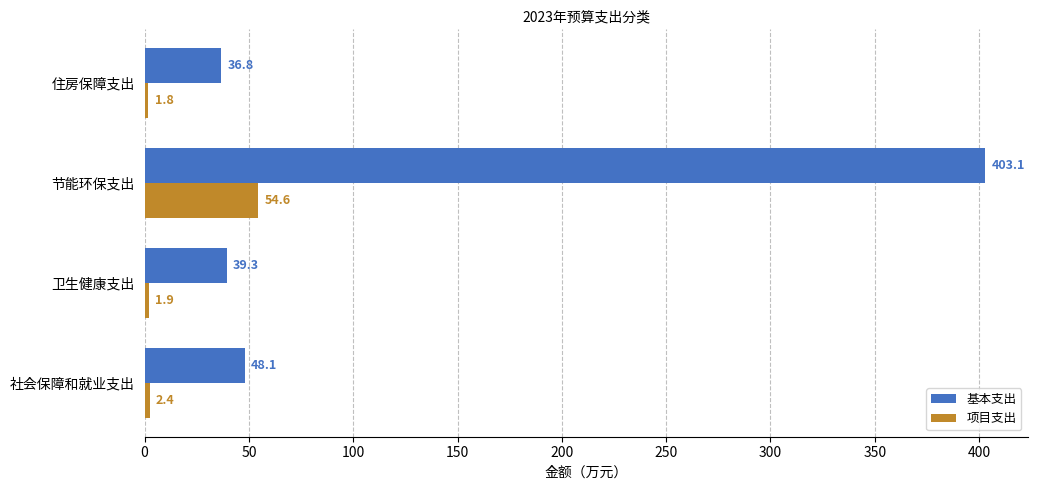

What is the sum of the 基本支出 values at 节能环保支出 and 社会保障和就业支出?

451.2